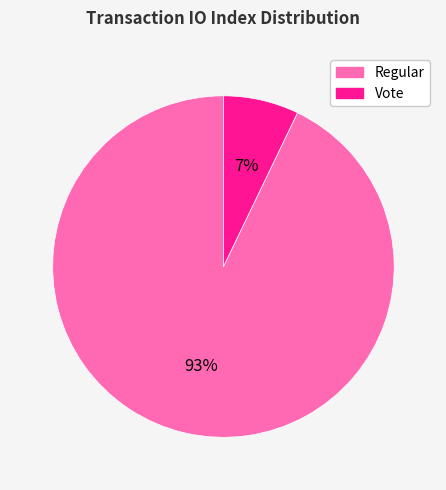

What is the largest slice in the pie chart?

Regular